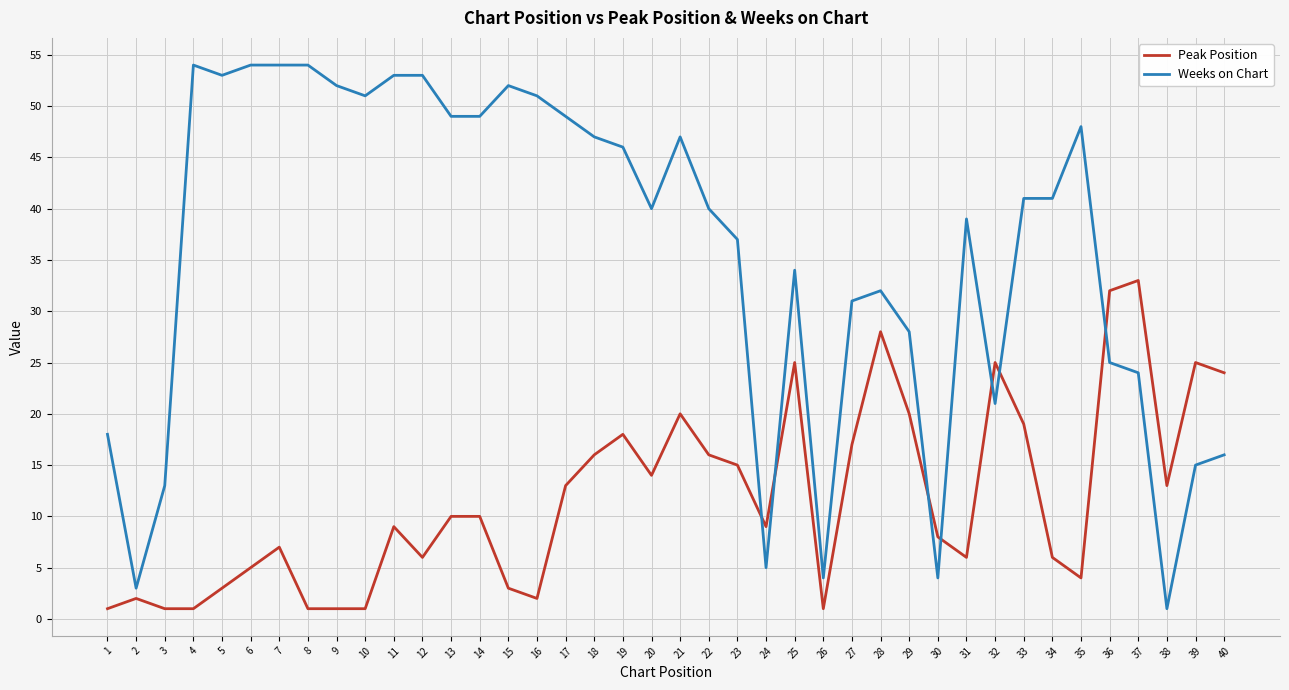

Reading right to left, extract all data points from this chart.

Peak Position: 24	25	13	33	32	4	6	19	25	6	8	20	28	17	1	25	9	15	16	20	14	18	16	13	2	3	10	10	6	9	1	1	1	7	5	3	1	1	2	1
Weeks on Chart: 16	15	1	24	25	48	41	41	21	39	4	28	32	31	4	34	5	37	40	47	40	46	47	49	51	52	49	49	53	53	51	52	54	54	54	53	54	13	3	18